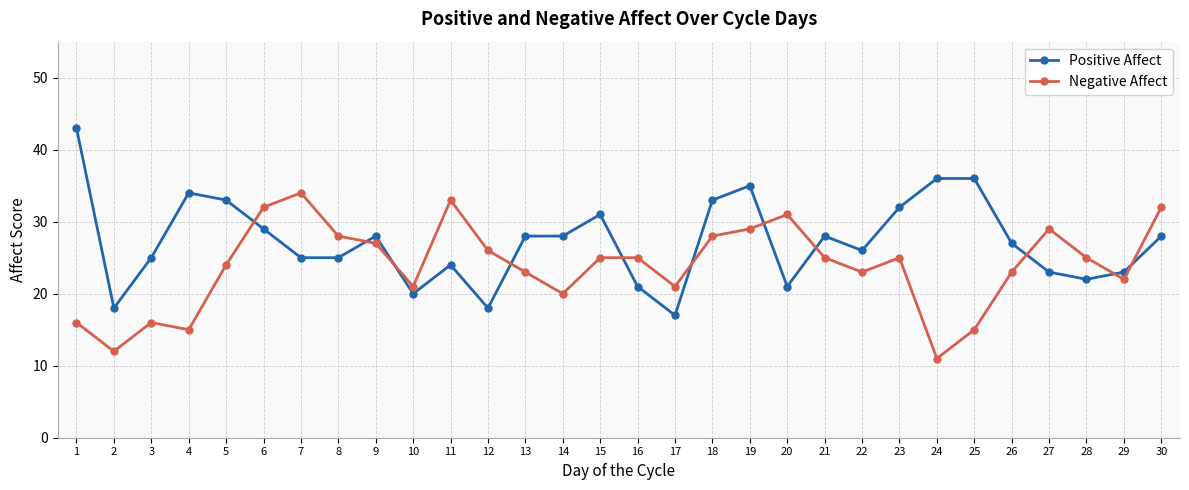

Which series has the widest spread of values?

Positive Affect